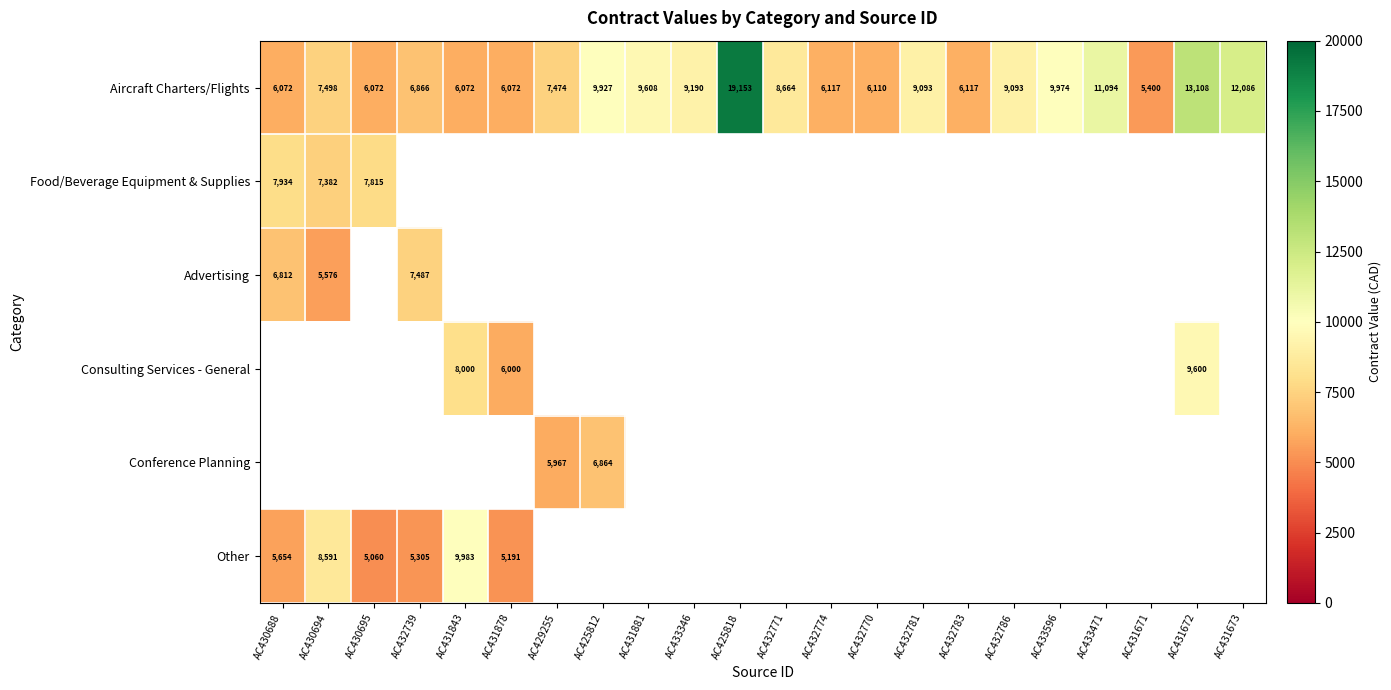

How many series are shown in this chart?

6